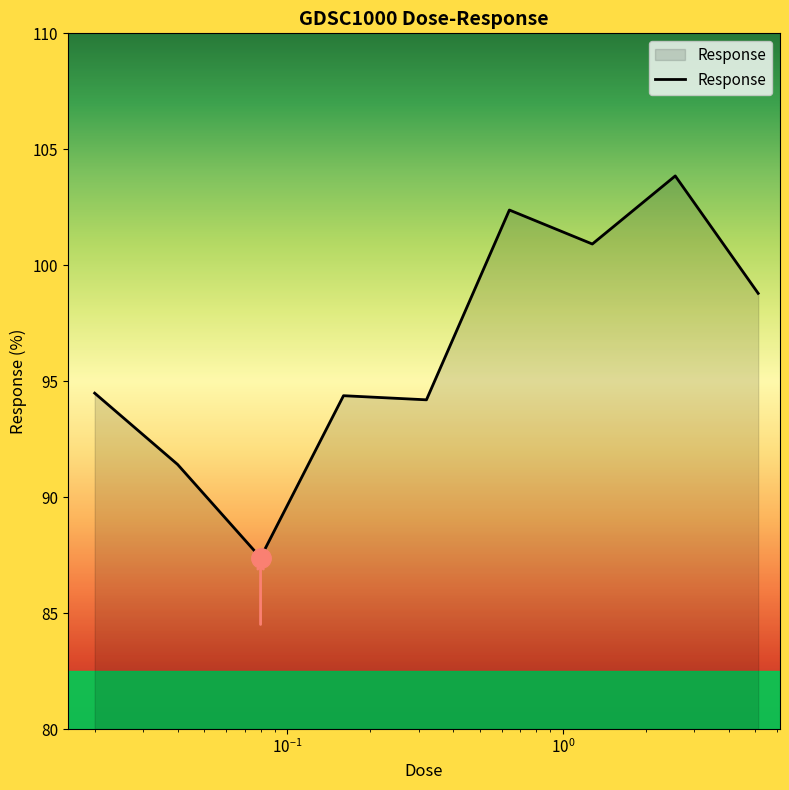

What is the difference between the maximum and minimum values?

16.5